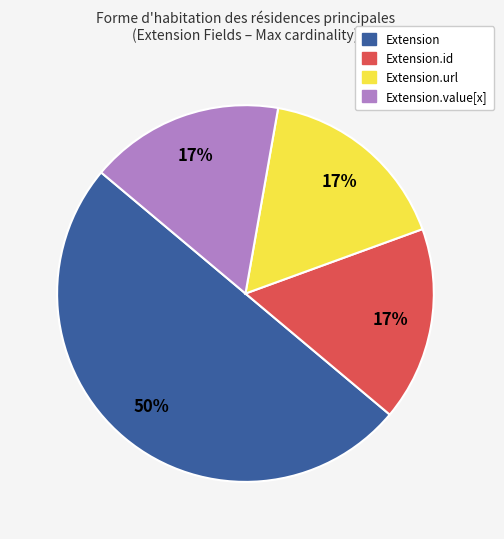

Does Extension.value[x] account for over 50% of the chart?

No